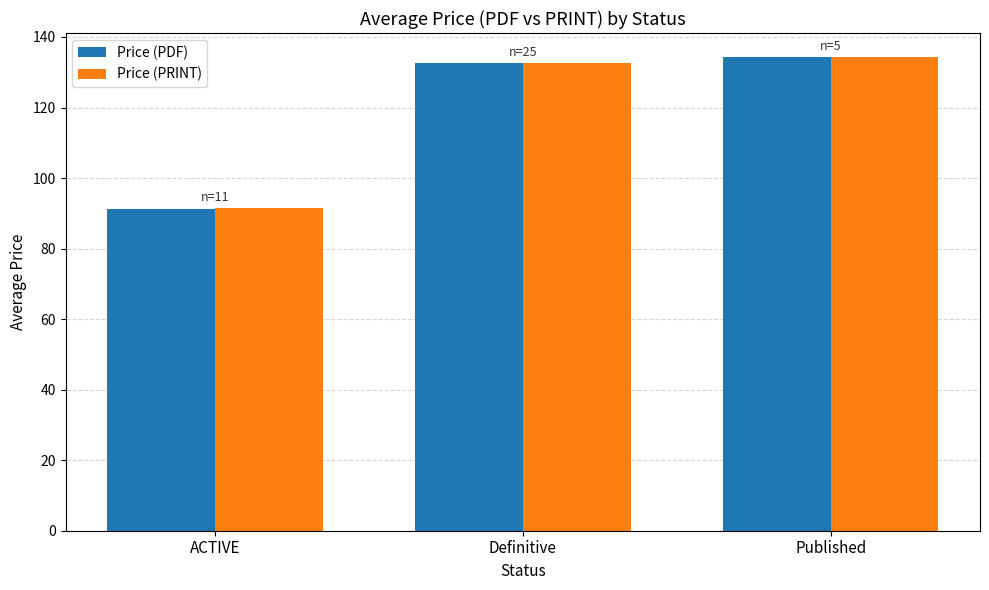

Reading left to right, transcribe all the data shown in this chart.

Price (PDF): 91.1	132.5	134.4
Price (PRINT): 91.6	132.5	134.4